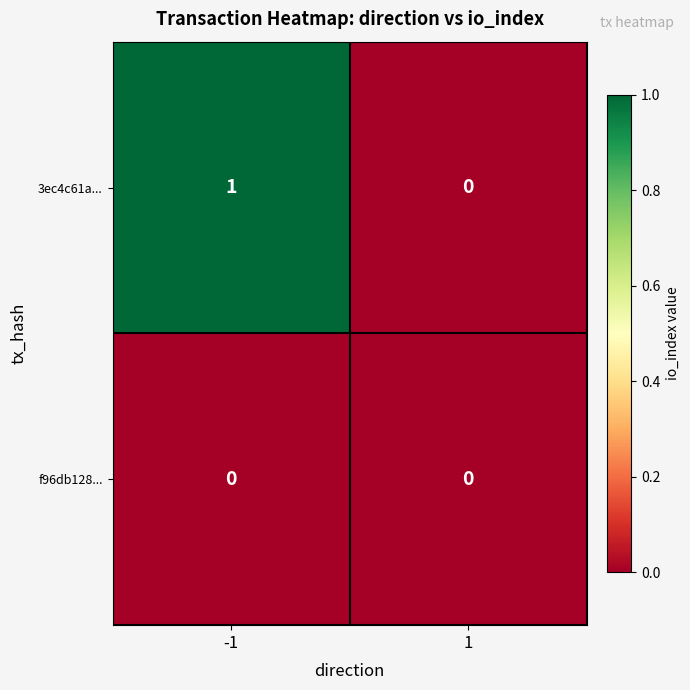

How many distinct data groups are displayed?

2